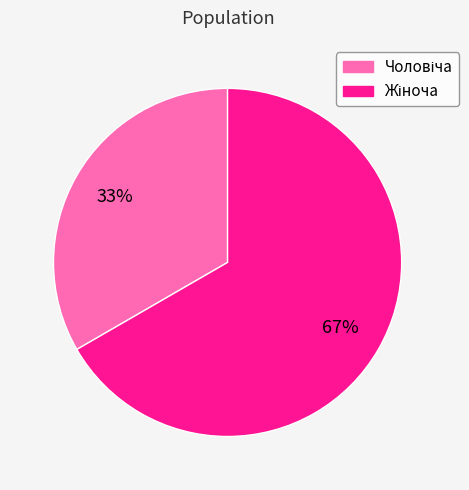

Is there a majority slice in this chart?

Yes